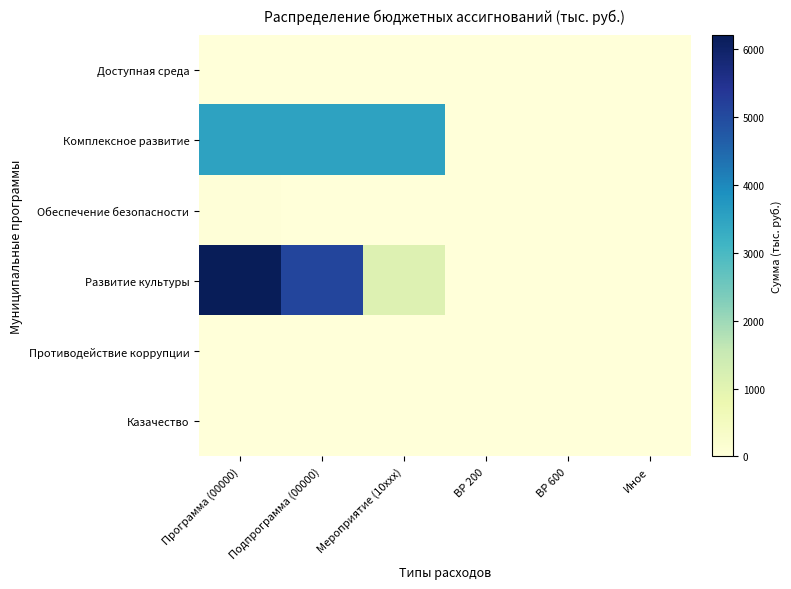

How many categories are shown in the chart?

6